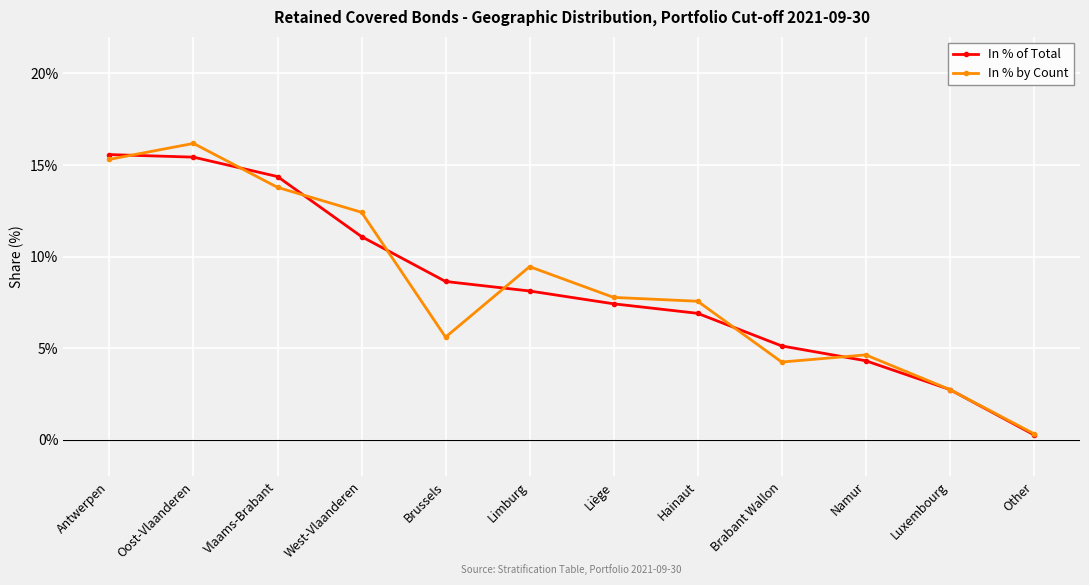

True or false: In % by Count has more than 1 interior local peaks.

True